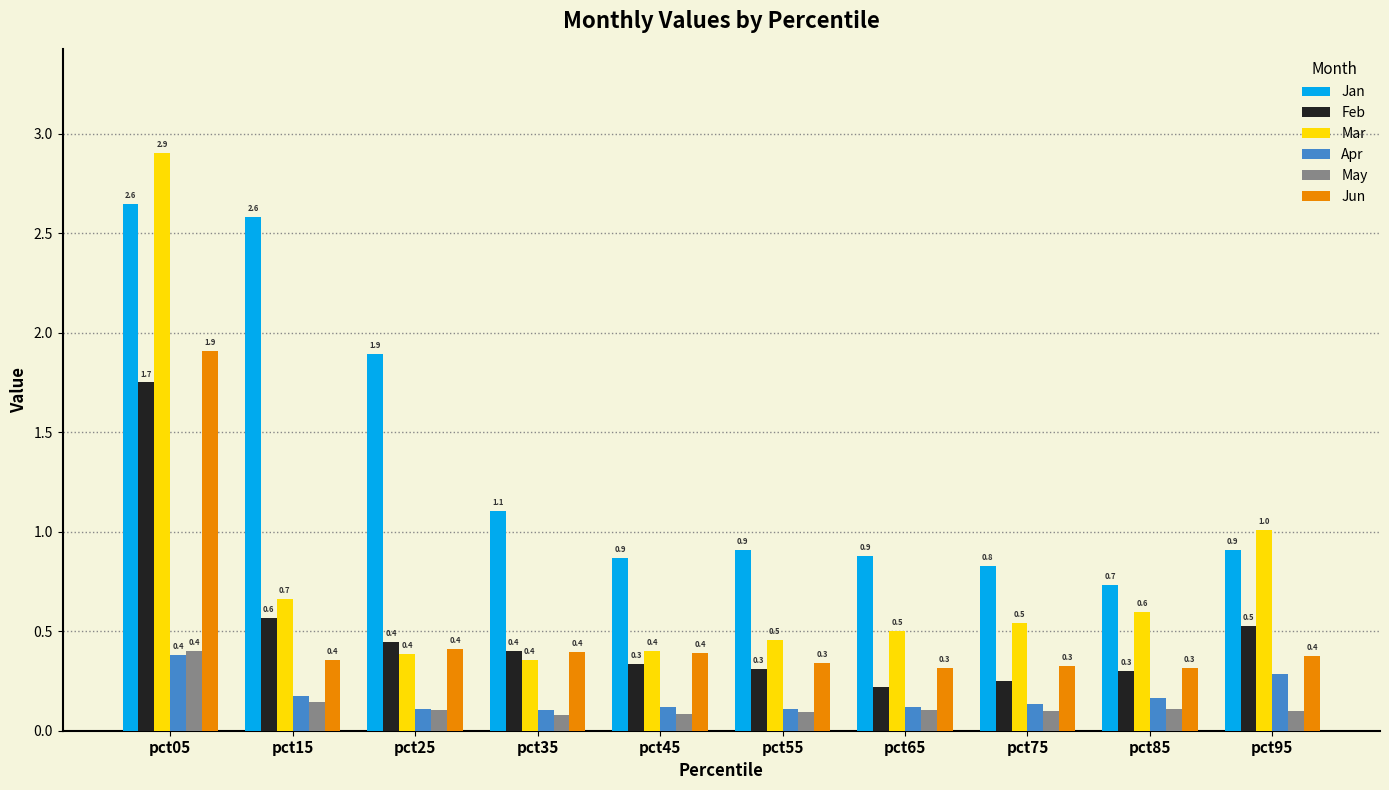

Count the Apr values in the range 0 to 1.

10